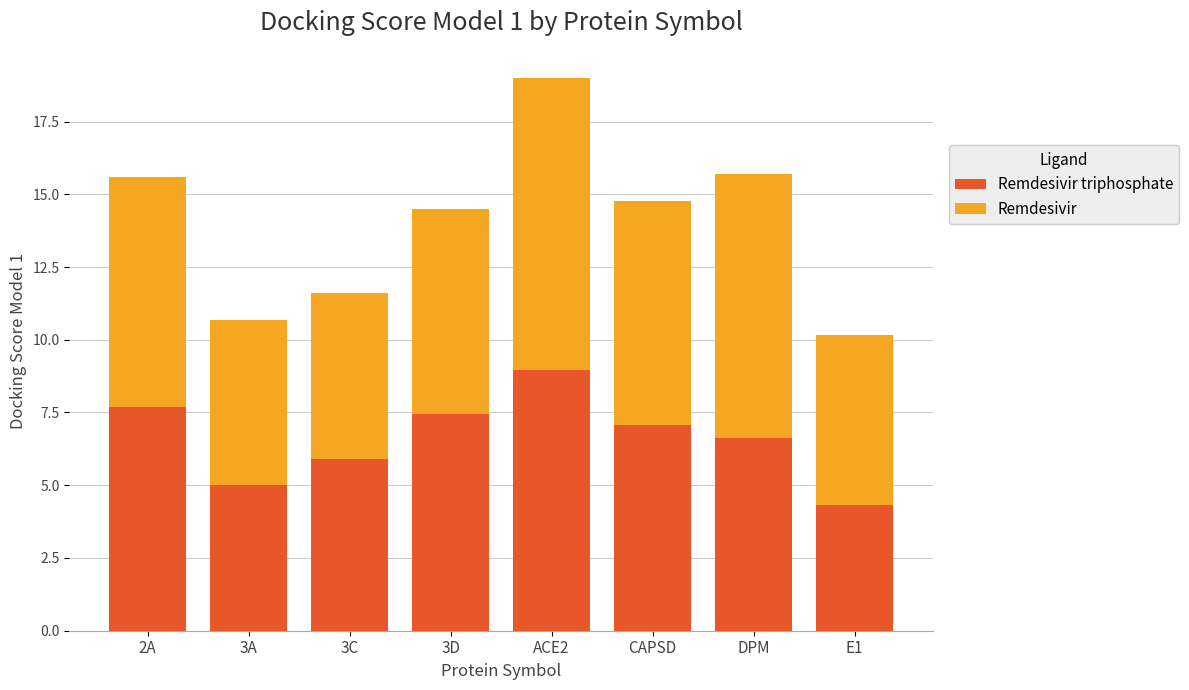

What is the total value across all series at CAPSD?

14.8